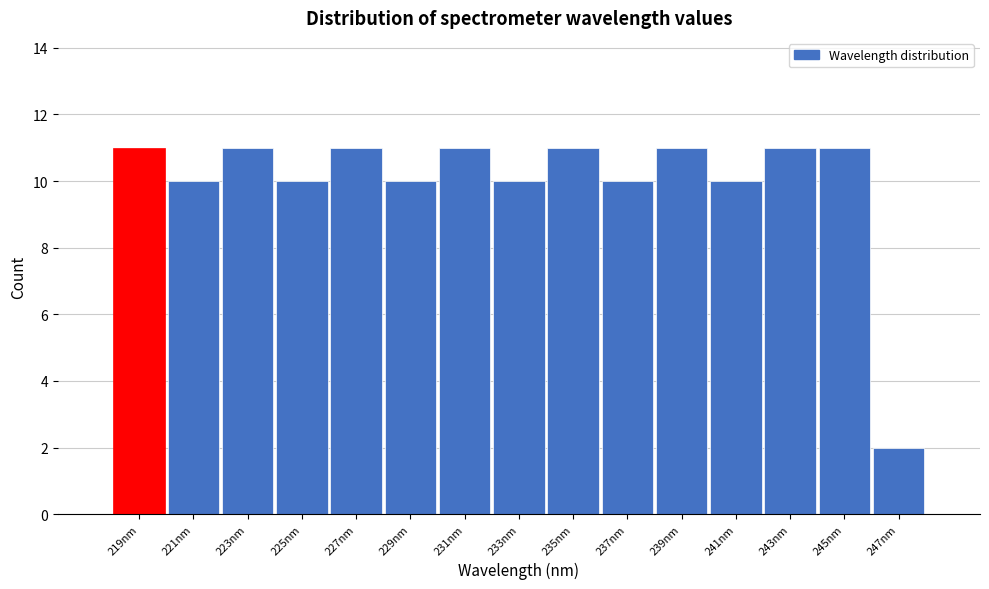

What is the height of the bar covering 224 to 226 on the x-axis? The values are not printed on the chart, so give them approximately, as read against the axis.

10